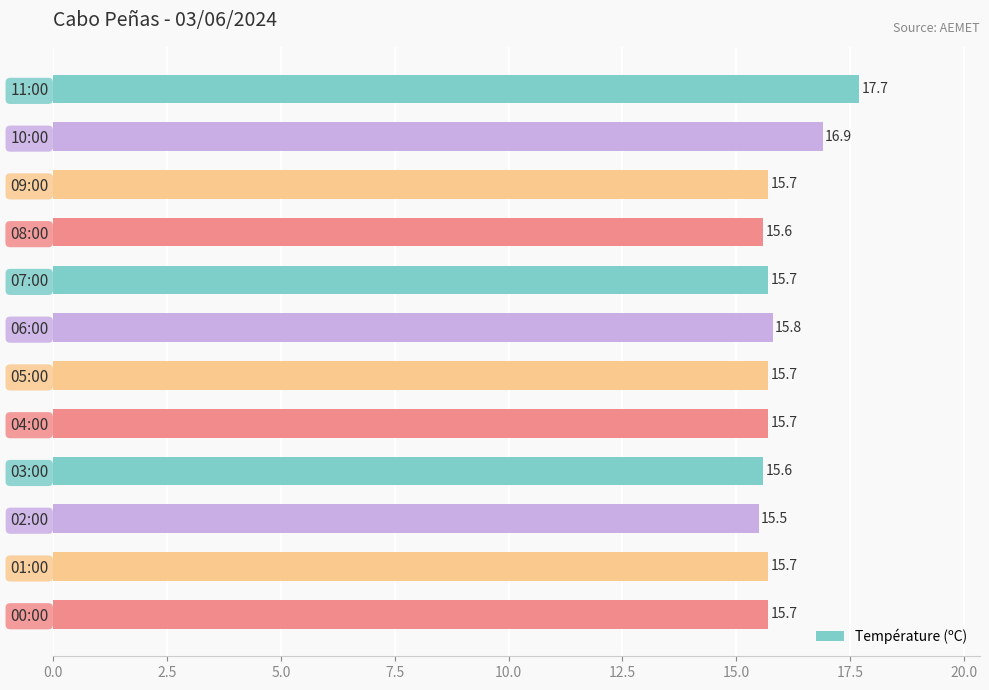

What is the average value?

15.9